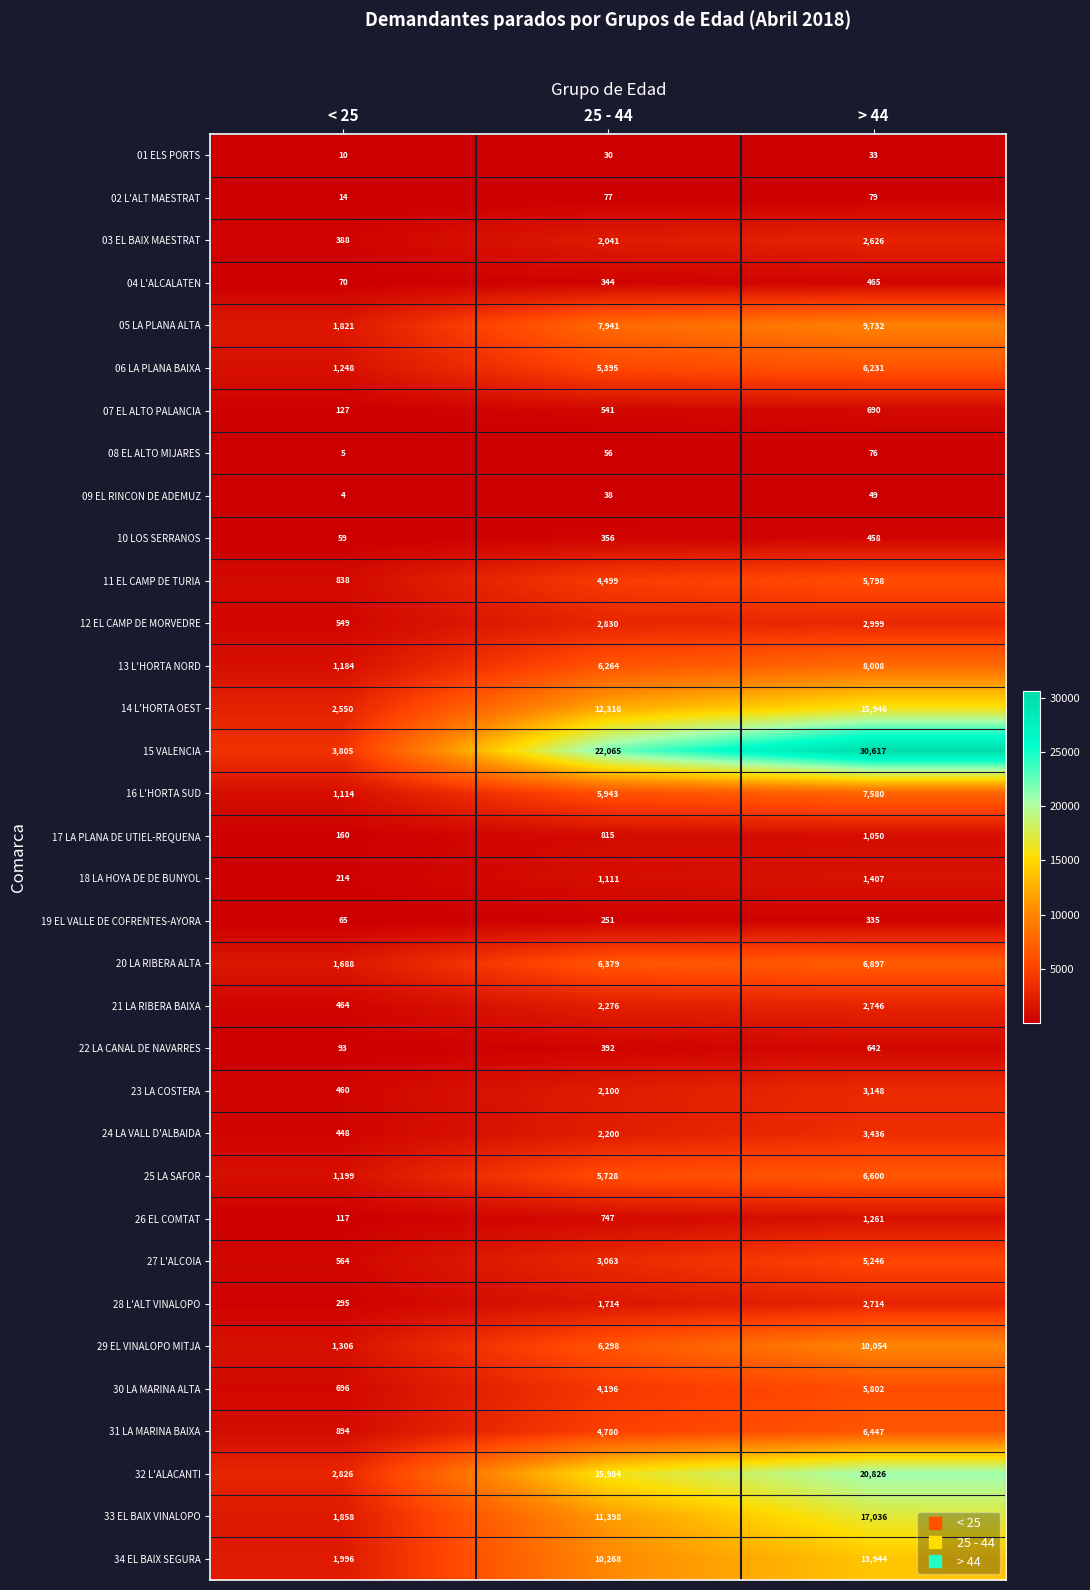

How many series are shown in this chart?

34